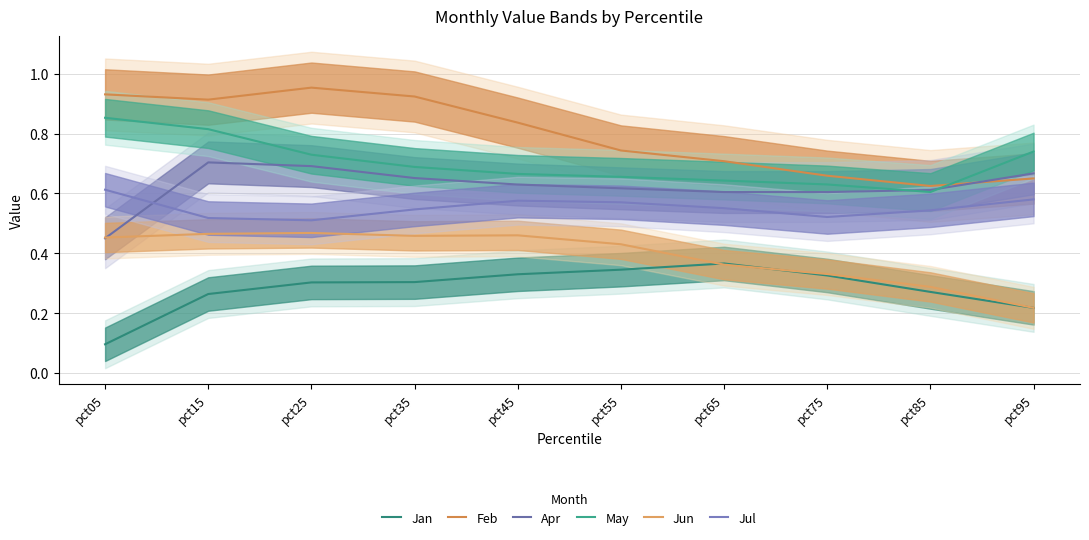

Count the Jul values in the range 0 to 1.

10